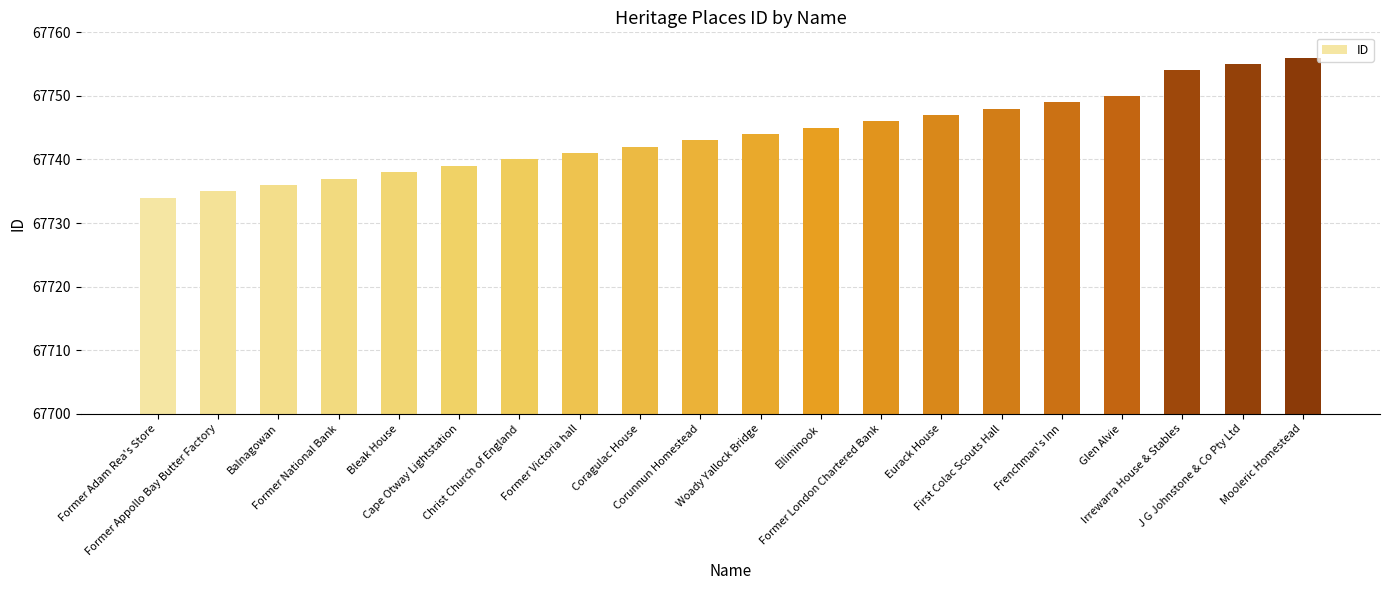

Are the bars horizontal?

No